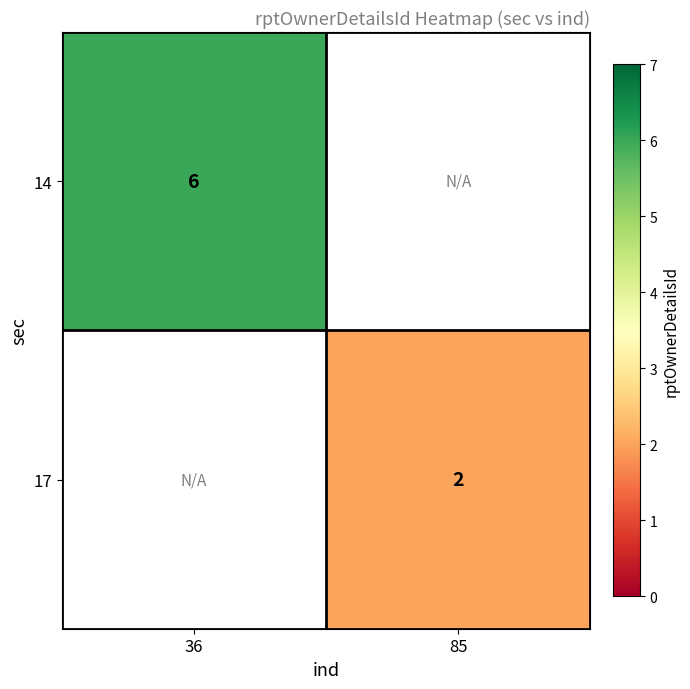

True or false: 14 has a value of 6 at 36.

True